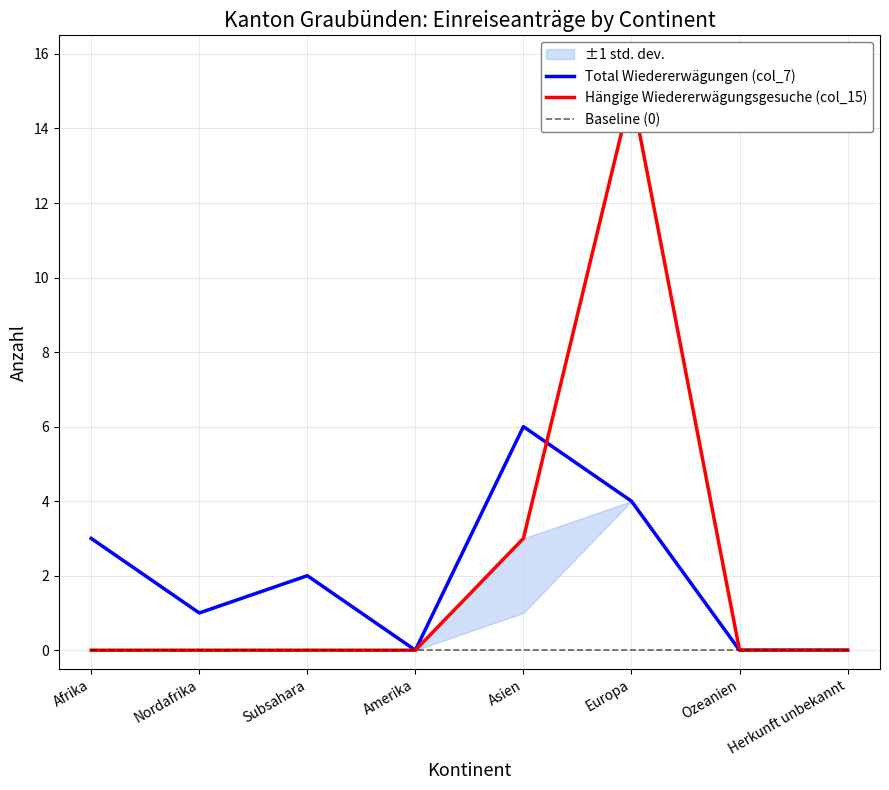

How many distinct data groups are displayed?

3